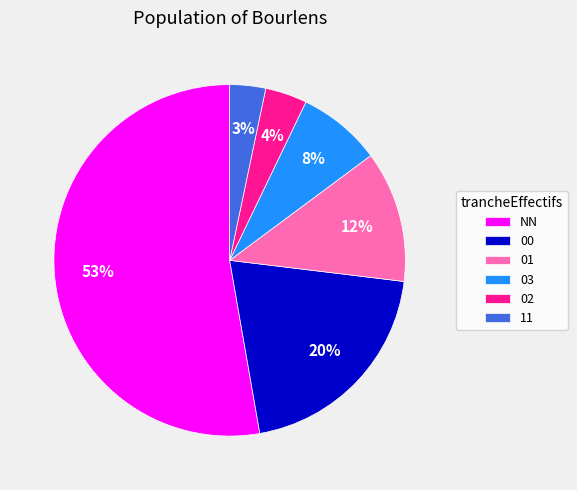

To the nearest percent, what is the combined percentage of 02 and 00?

24%